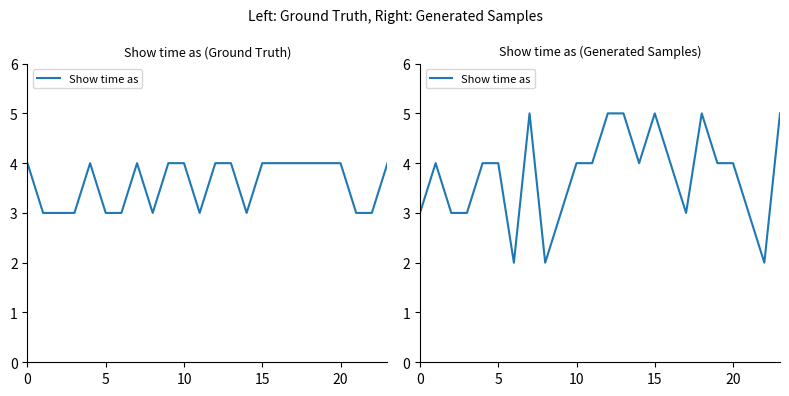

Which category has the highest value across all series?

7